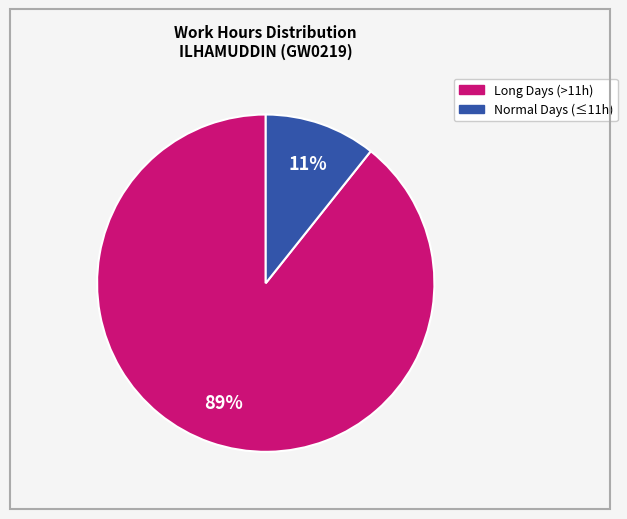

How many segments does this pie chart have?

2